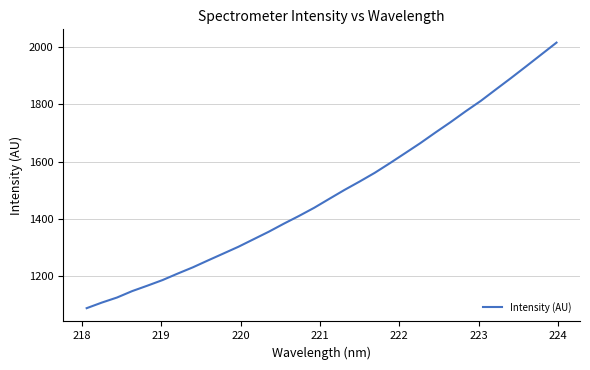

What is the difference between the maximum and minimum values?

930.2